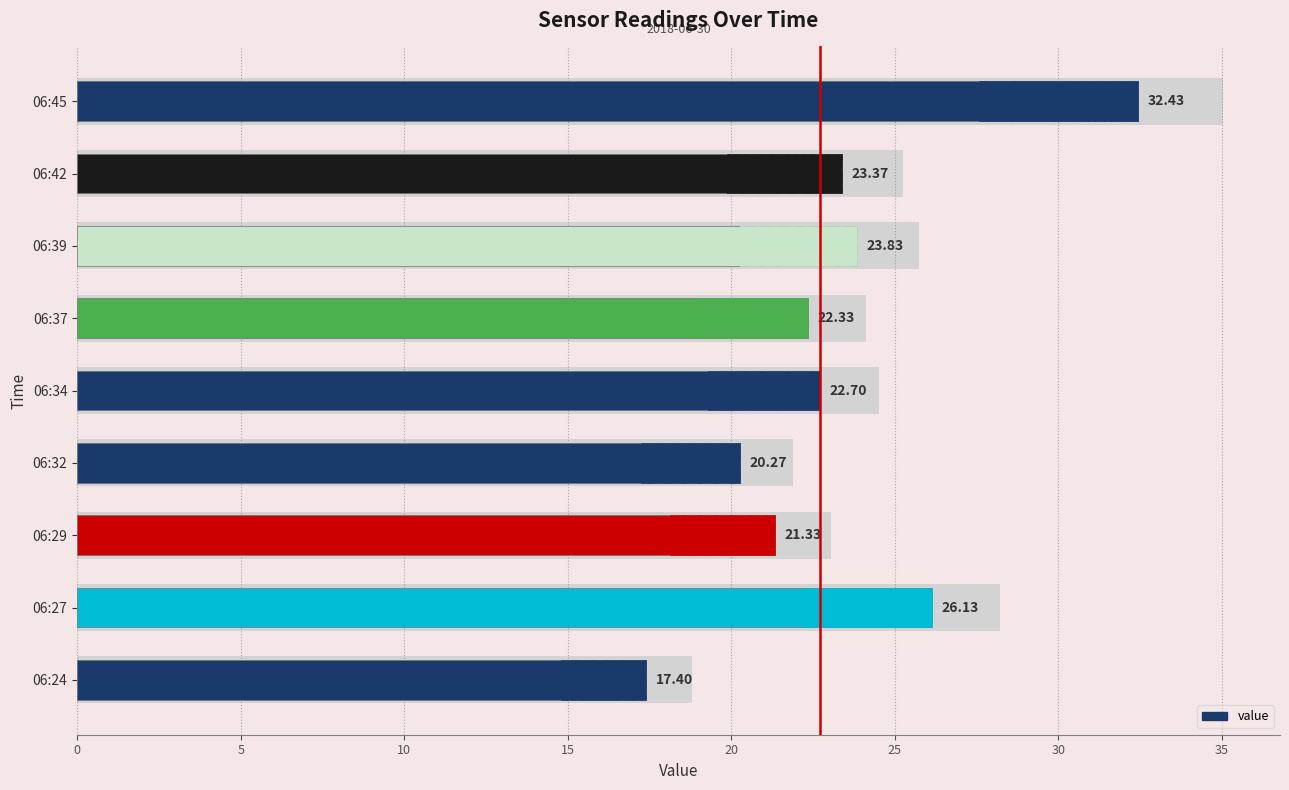

What is the change in value from 06:34 to 06:39?

+1.1